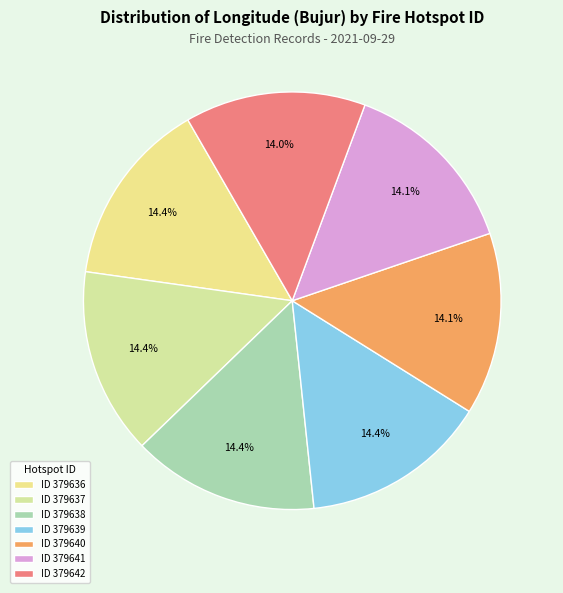

Does any single category account for the majority?

No